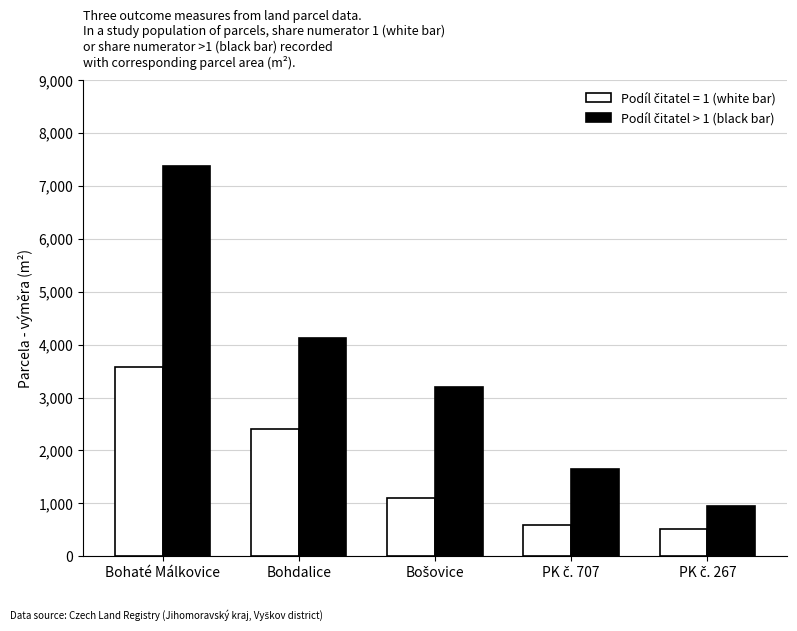

What is the spread (max minus min) of values at Bohaté Málkovice?

3803